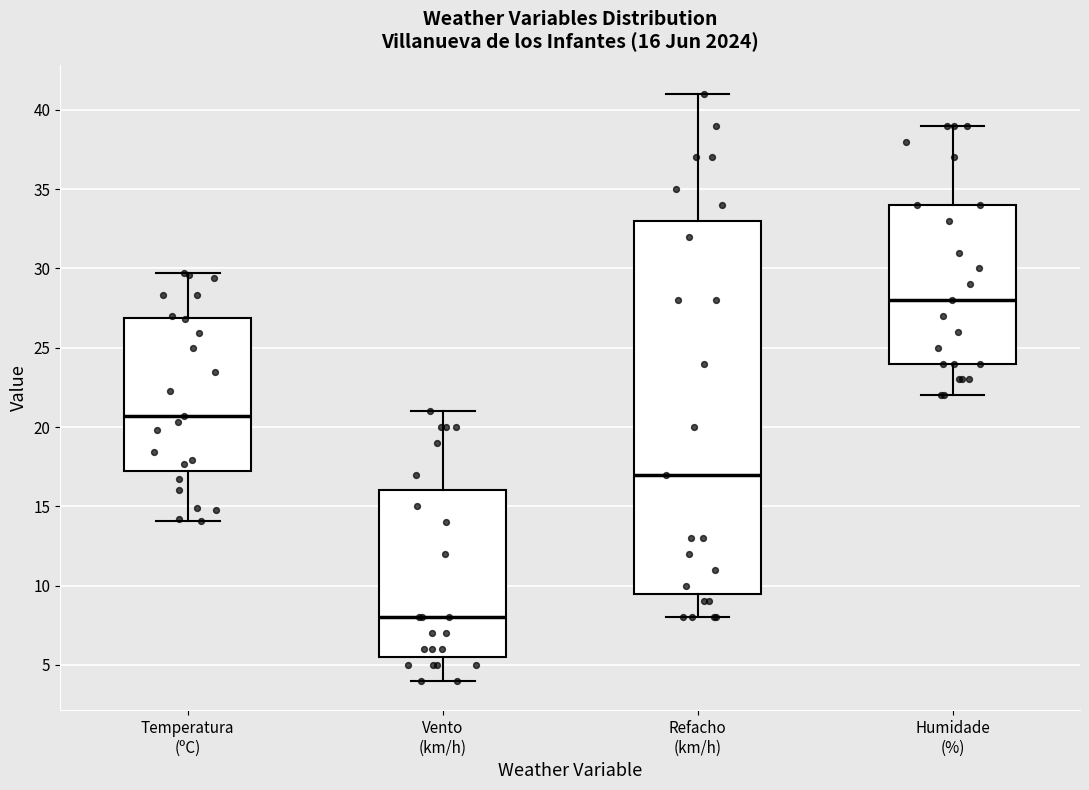

Which box is the tallest, from its lower edge to its upper edge?

Refacho (km/h)